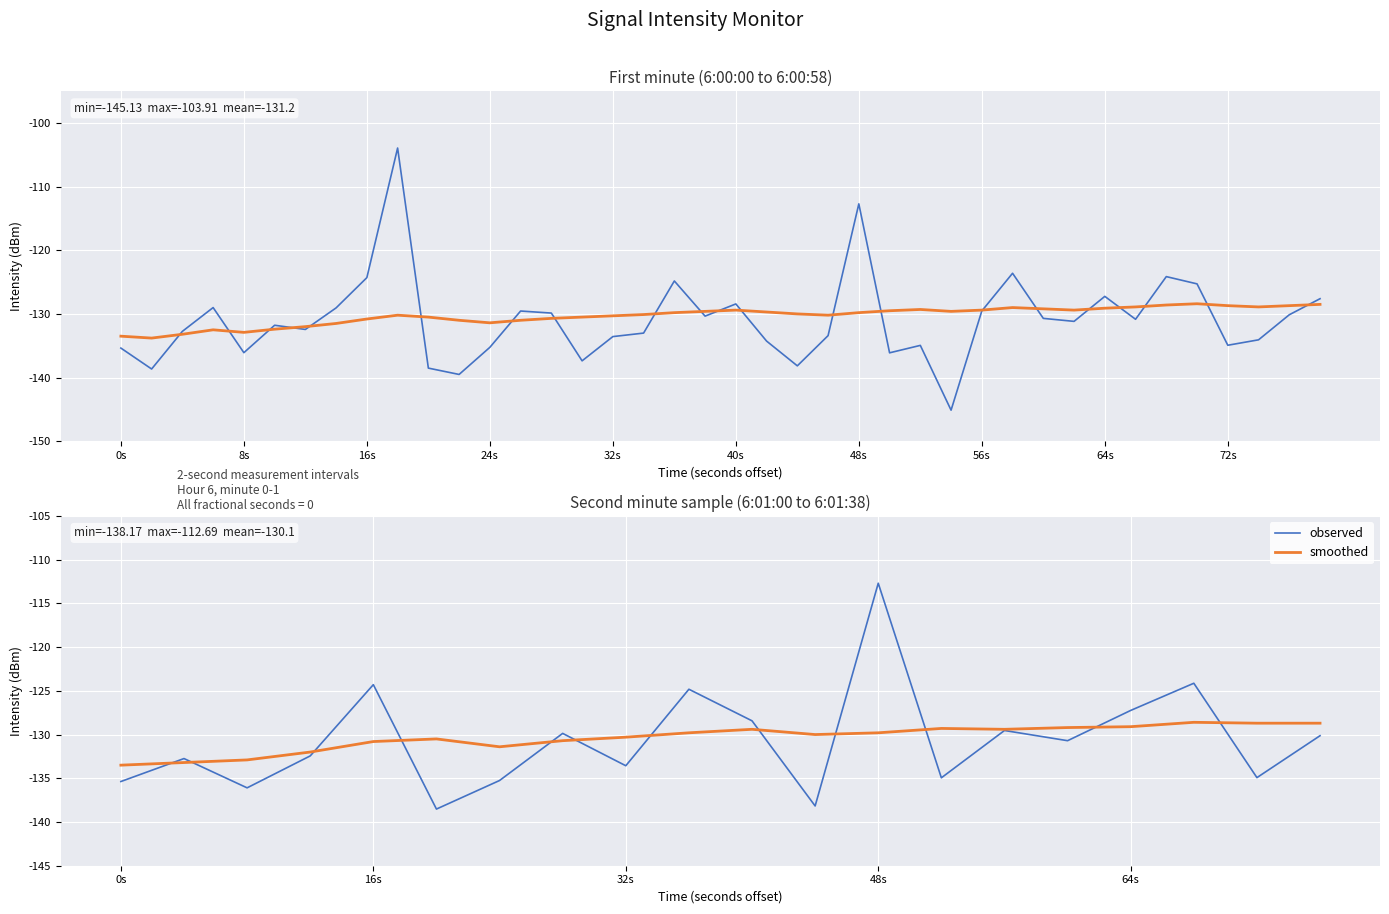

Between which two adjacent categories do smoothed and observed first intersect?

0s and 8s